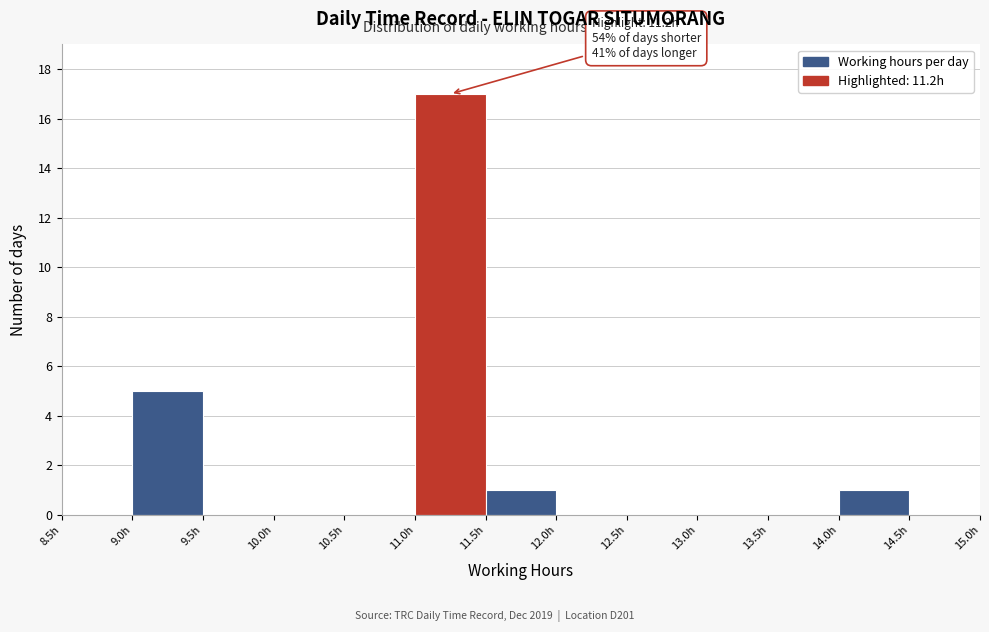

Which range on the x-axis has the tallest bar?

11.0 to 11.5